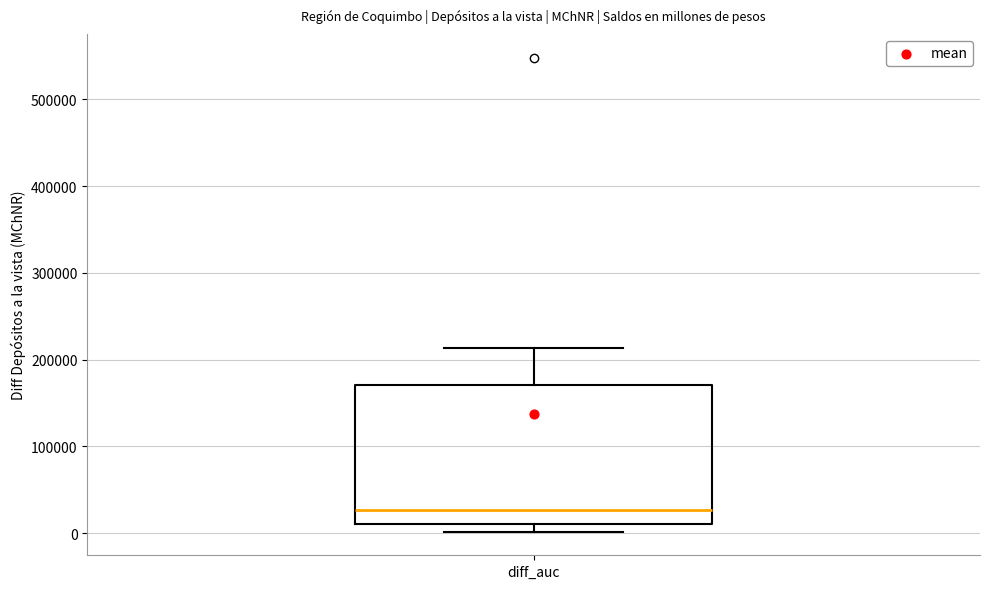

Transcribe this box plot: give where the median line is, the range the box spans, and where the two whiskers end, as read against the y-axis. The values are not printed on the chart, so give them approximately, as read against the axis.

median 30000, box 10000 to 170000, whiskers 0 to 210000